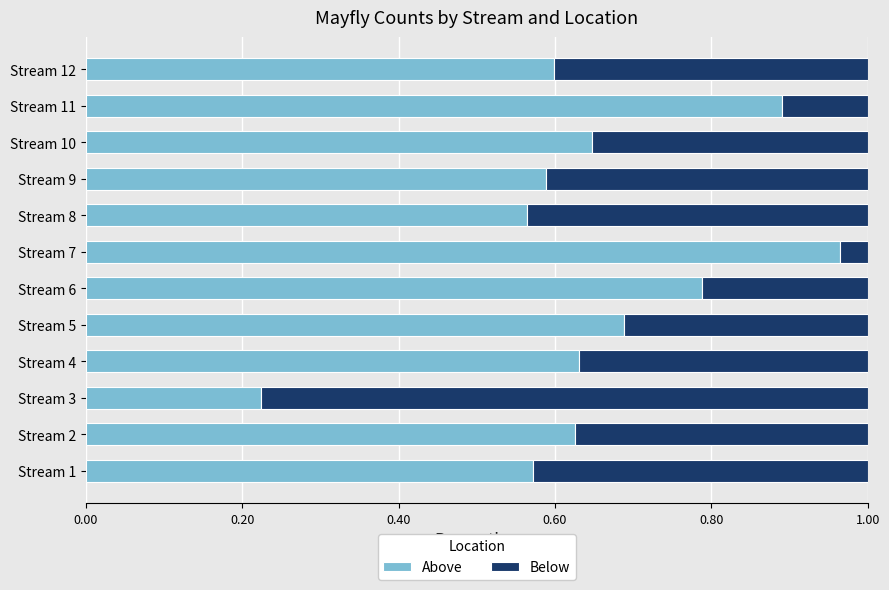

The value of Above at Stream 7 is 0.6. True or false?

False